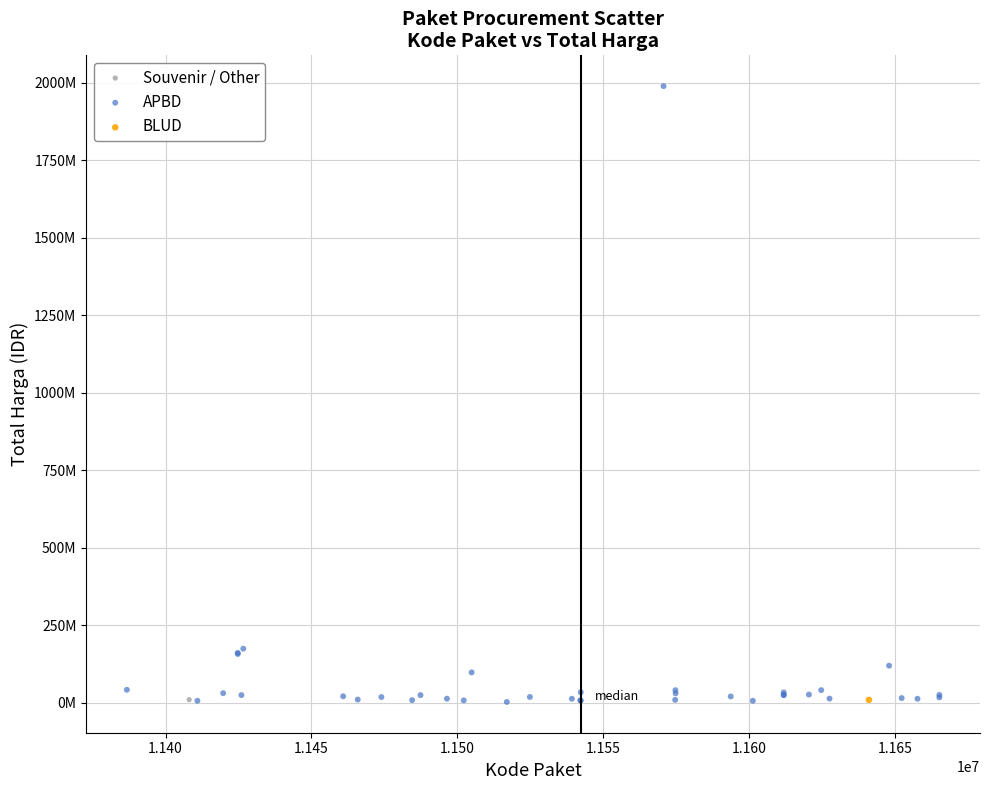

What are all the series names shown in the legend?

Souvenir / Other, APBD, BLUD